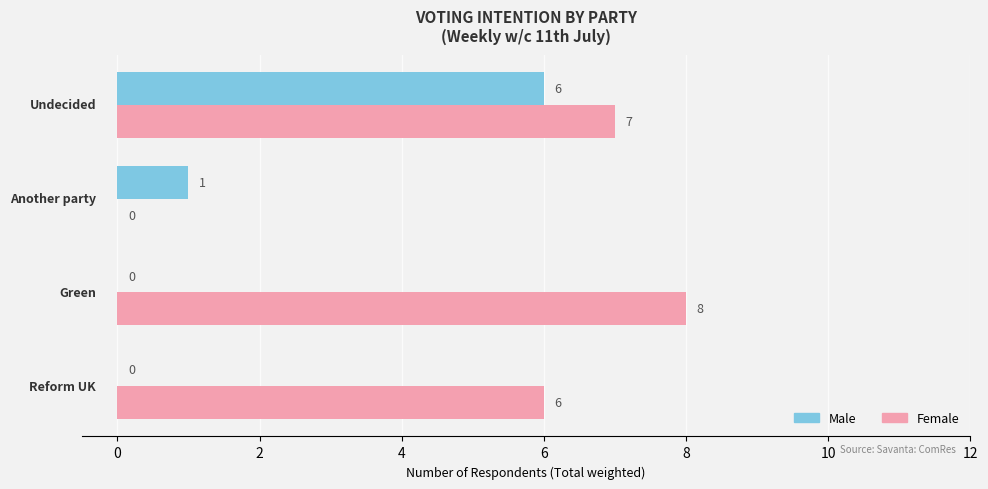

Which series has the largest range (max minus min)?

Female